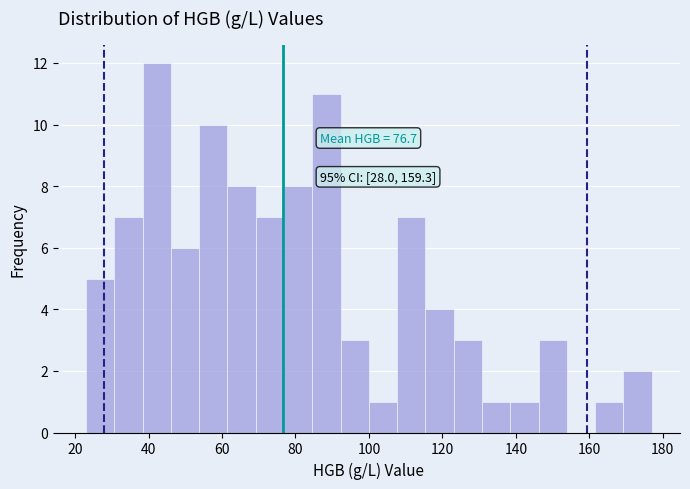

Around what value on the x-axis is the tallest bar? Give the approximate position of its centre, as read against the axis.

42